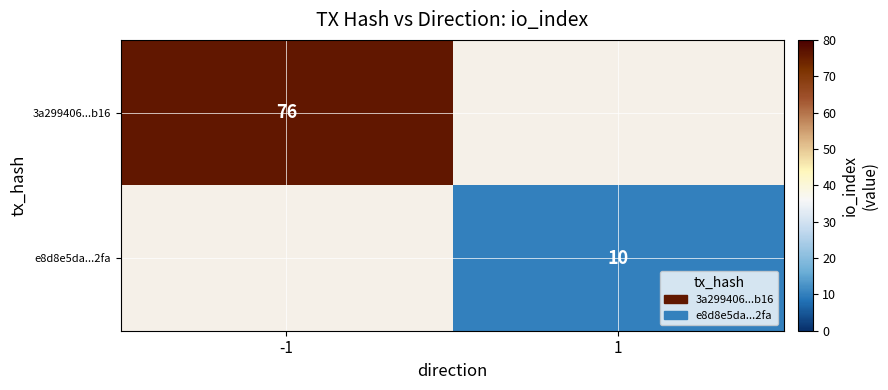

Is it true that 3a299406...b16 equals 76 at -1?

True